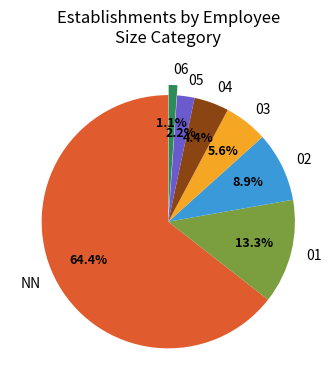

To the nearest percent, what portion does 04 represent?

4%